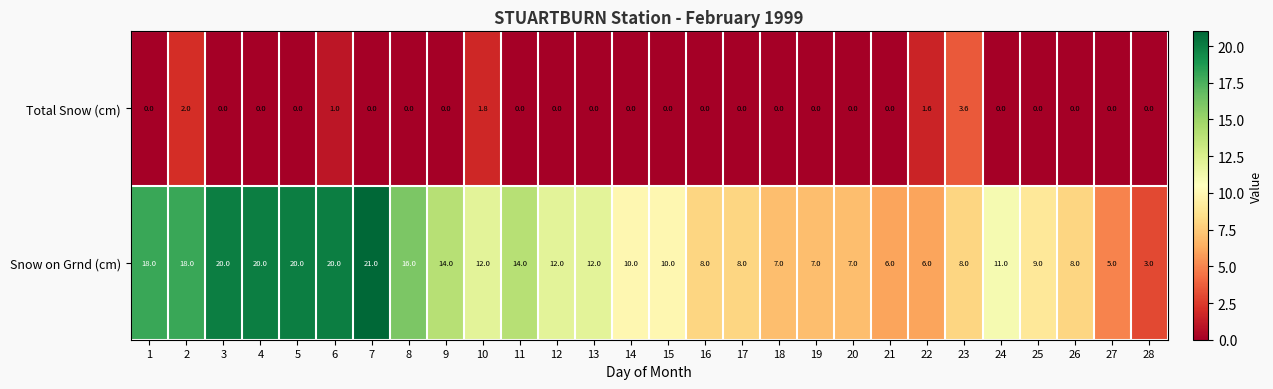

True or false: Snow on Grnd (cm) has a value of 2.0 at 20.

False